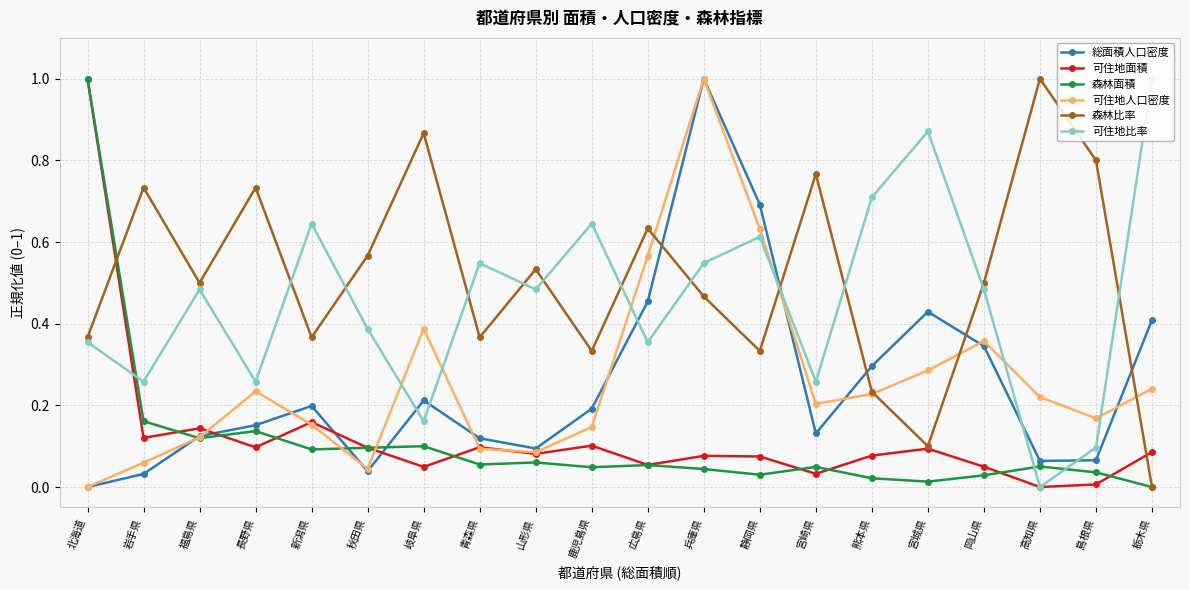

What is the label of the 8th point from the right?

静岡県